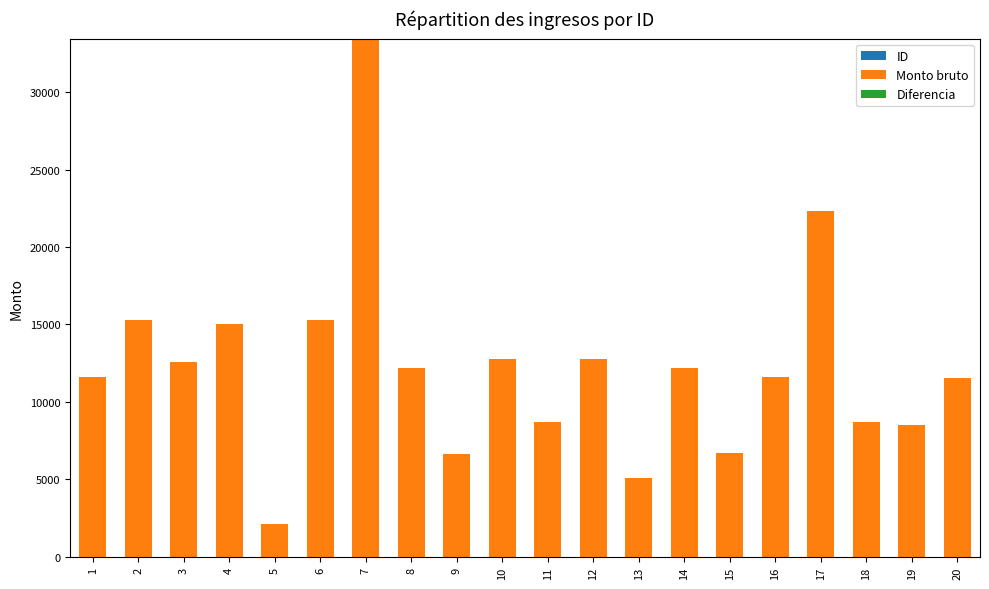

Are the bars horizontal?

No